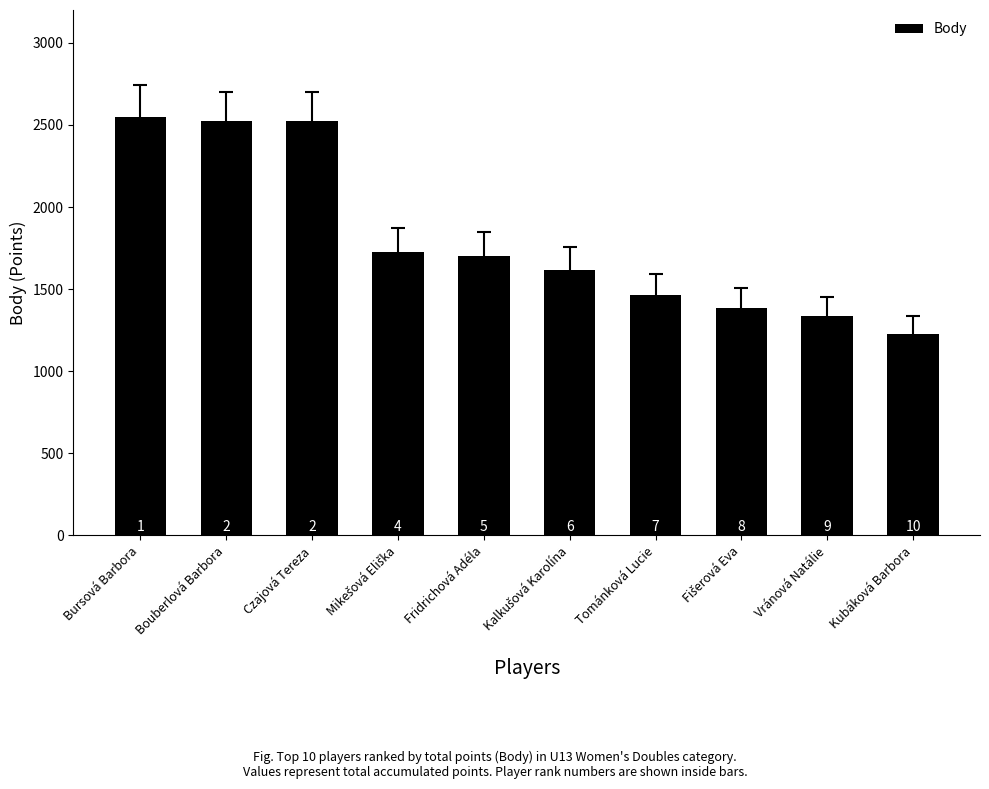

How many bars are there in total?

10